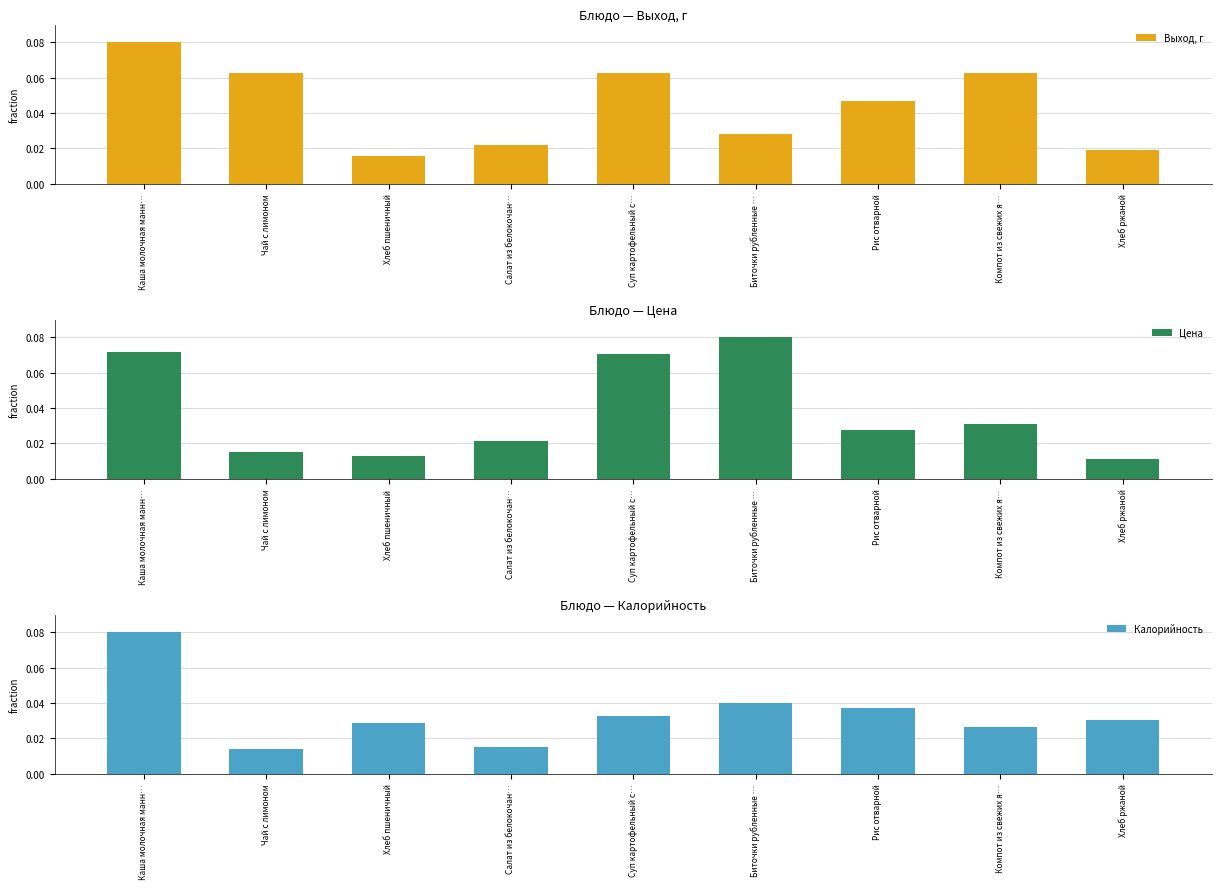

What is the total value across all series at Хлеб ржаной?

0.1